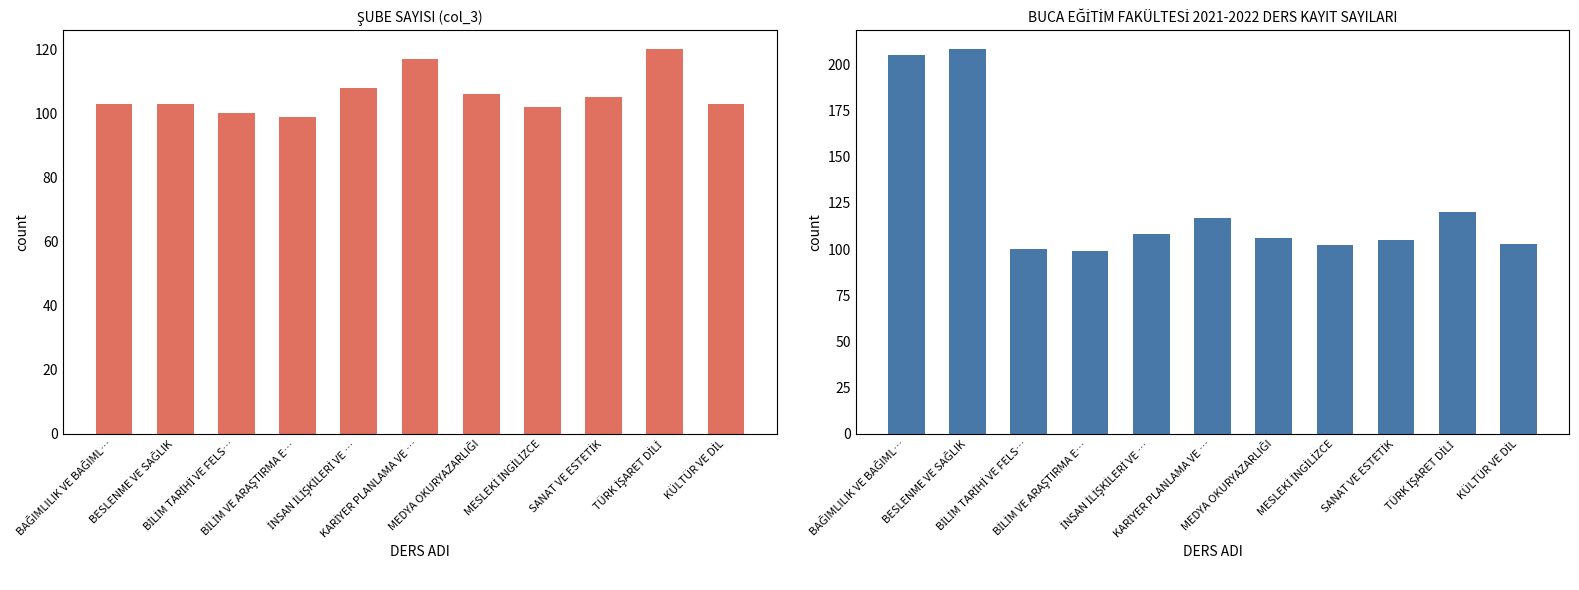

At which category does the chart reach its minimum across all series?

BİLİM VE ARAŞTIRMA E…